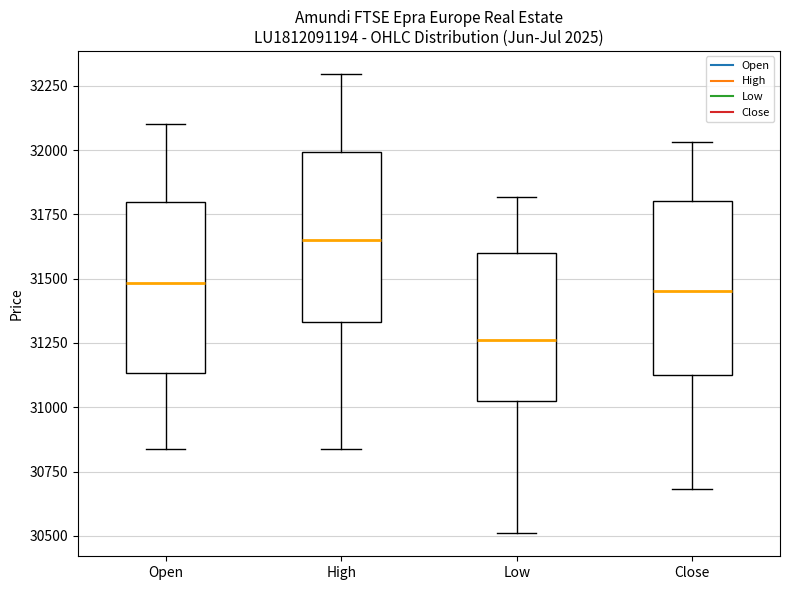

Reading left to right, transcribe this box plot: for each box, give where its median line is, the range the box spans, and where its two whiskers end, as read against the y-axis. The values are not printed on the chart, so give them approximately, as read against the axis.

Open: median 31500, box 31150 to 31800, whiskers 30850 to 32100
High: median 31650, box 31350 to 32000, whiskers 30850 to 32300
Low: median 31250, box 31000 to 31600, whiskers 30500 to 31800
Close: median 31450, box 31100 to 31800, whiskers 30700 to 32050